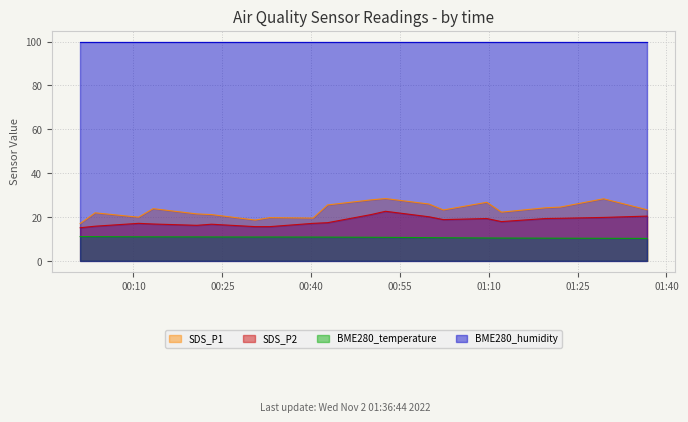

What is the minimum value for SDS_P1?

17.0